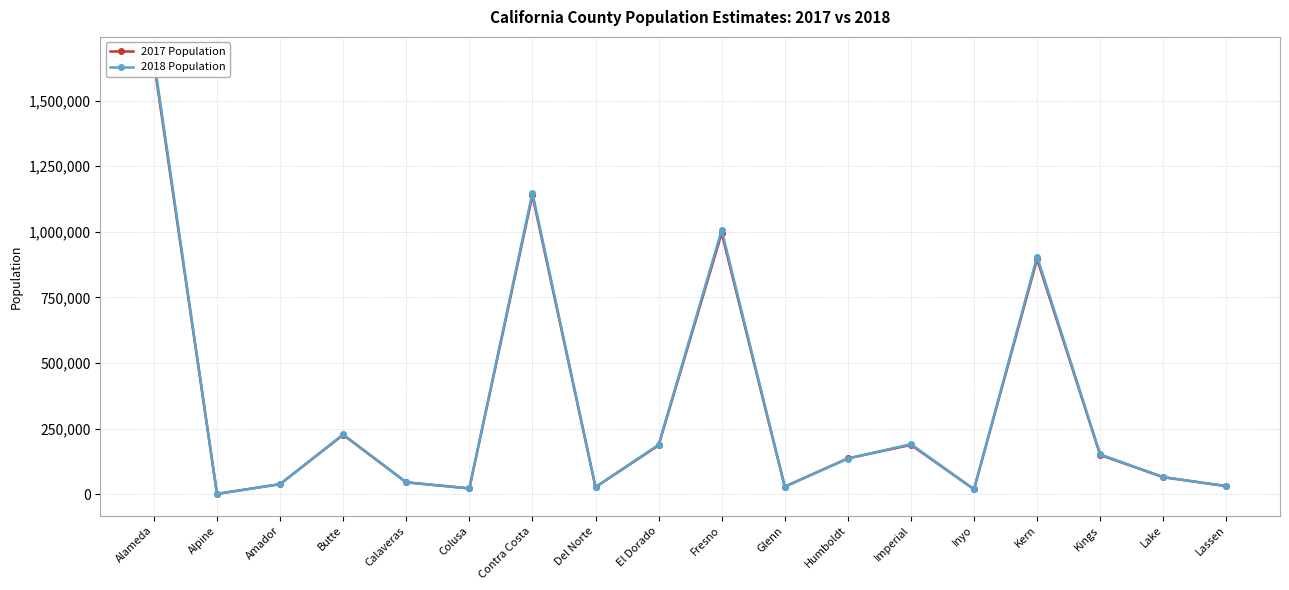

Rank the series at Lassen from lowest to highest value.

2017 Population, 2018 Population